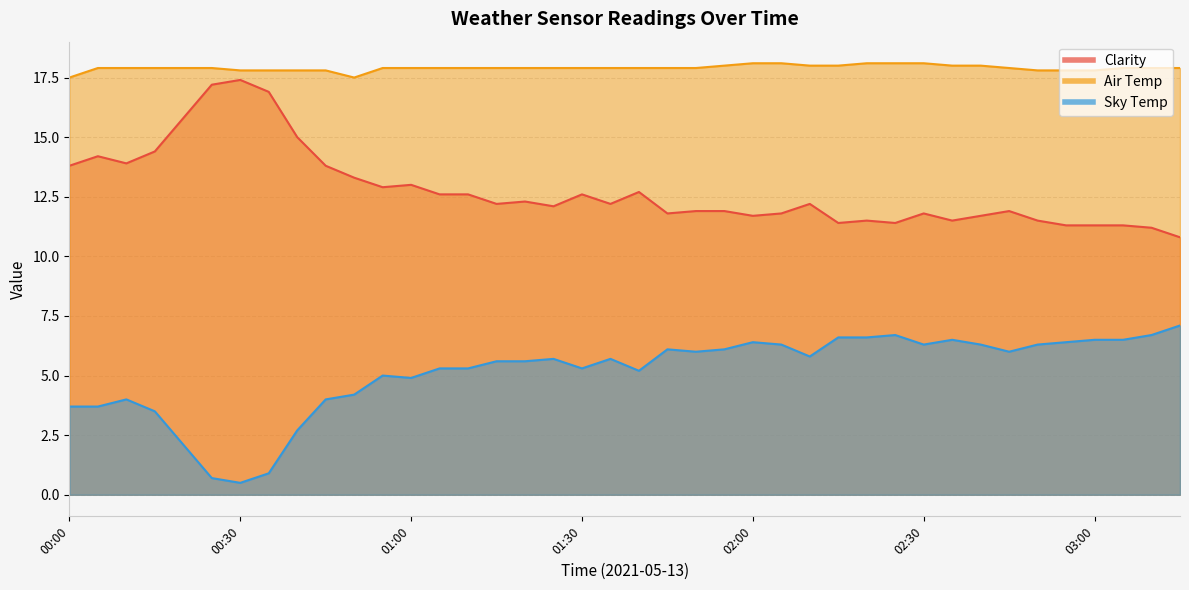

Where is the first local minimum for Clarity?

00:10